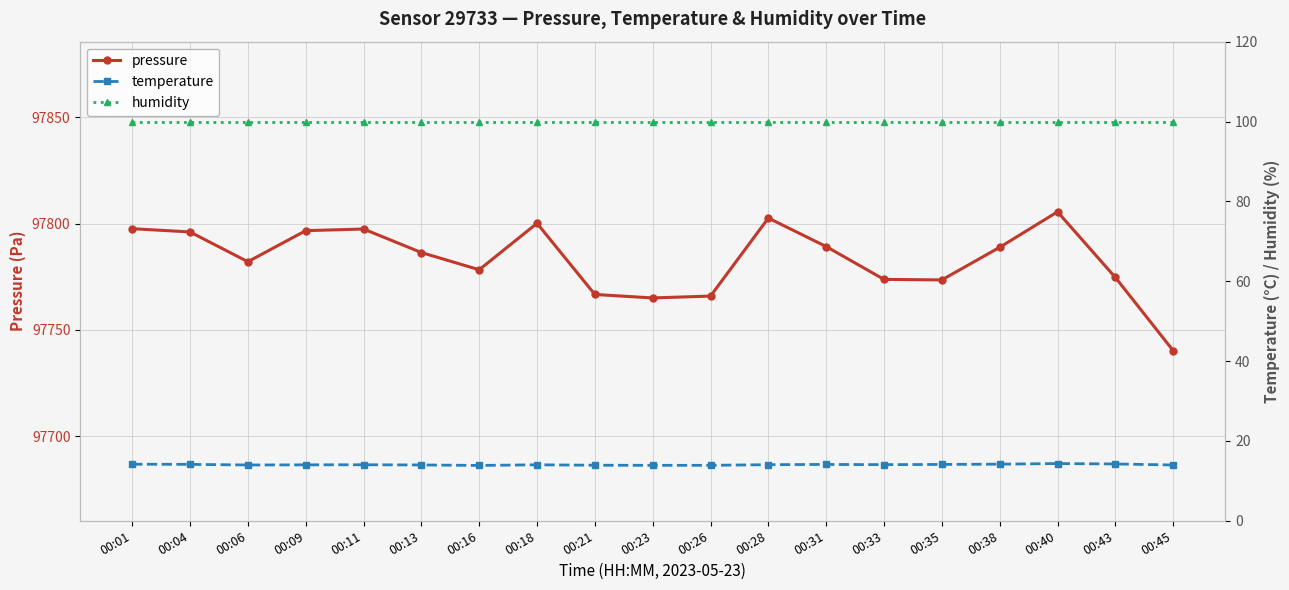

What is the value of the pressure point at the 5th from the left?

97797.4